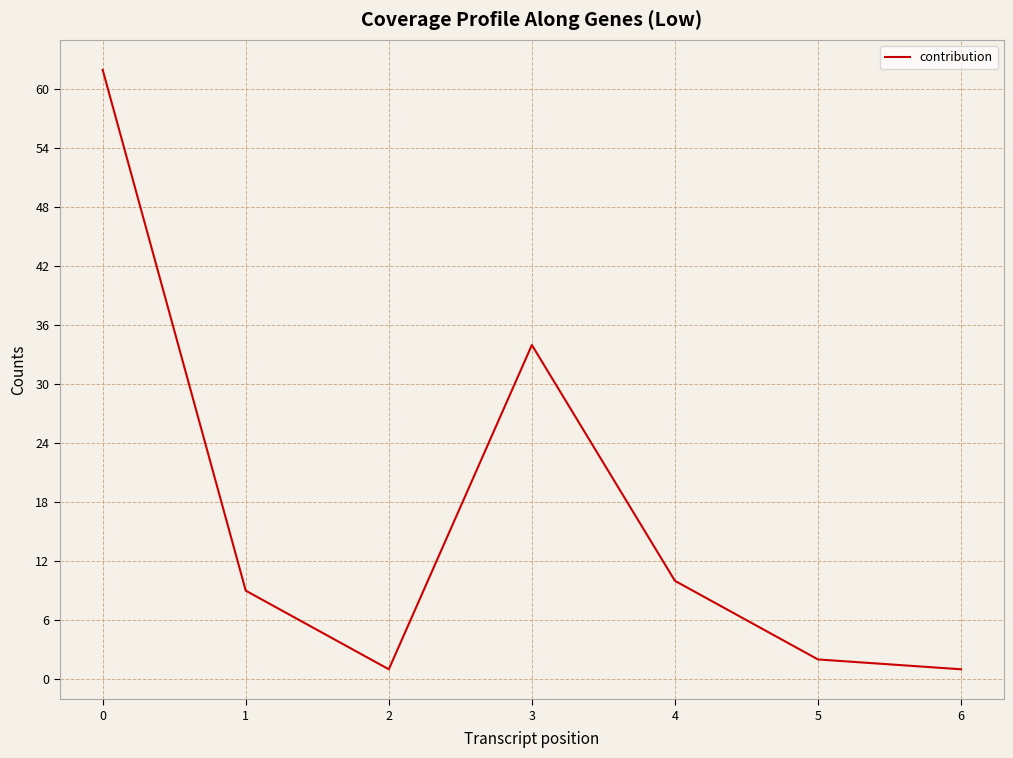

At which category does the data reach its first local valley?

2